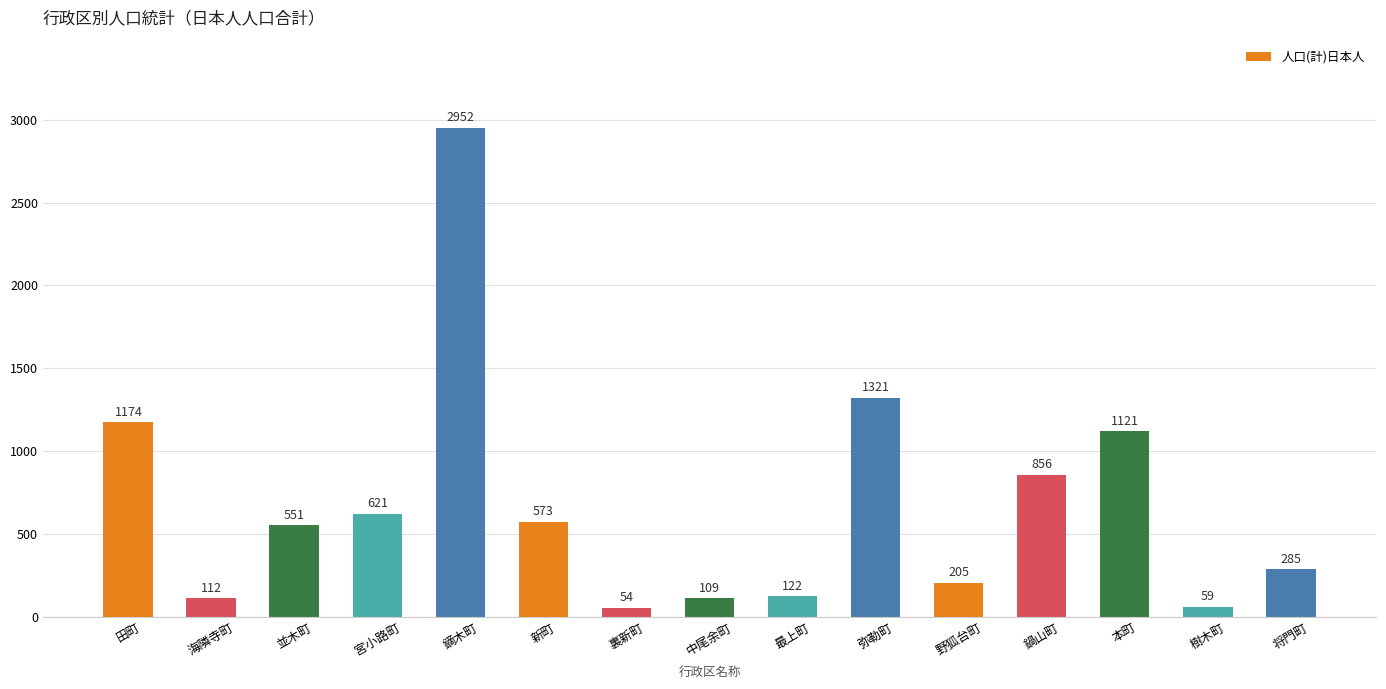

Is it true that the value at 鍋山町 is 856?

True